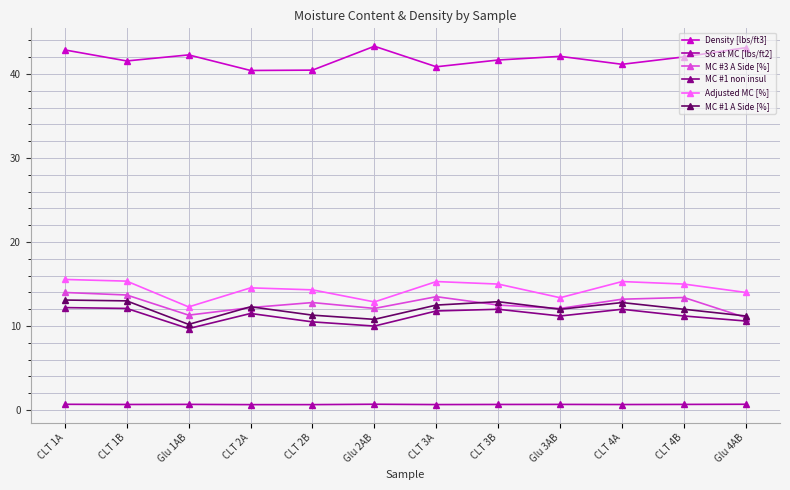

What is the value of the Adjusted MC [%] point at the 3rd from the left?

12.3